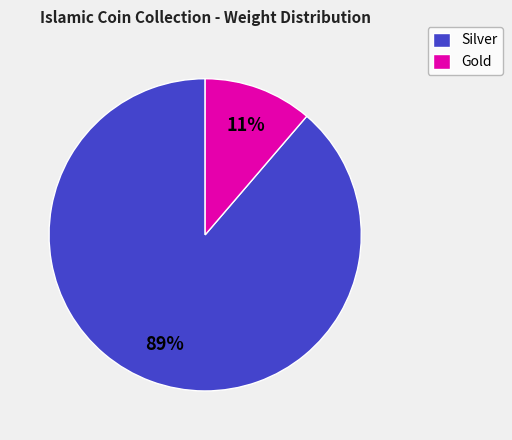

True or false: Silver accounts for 89% of the total.

True